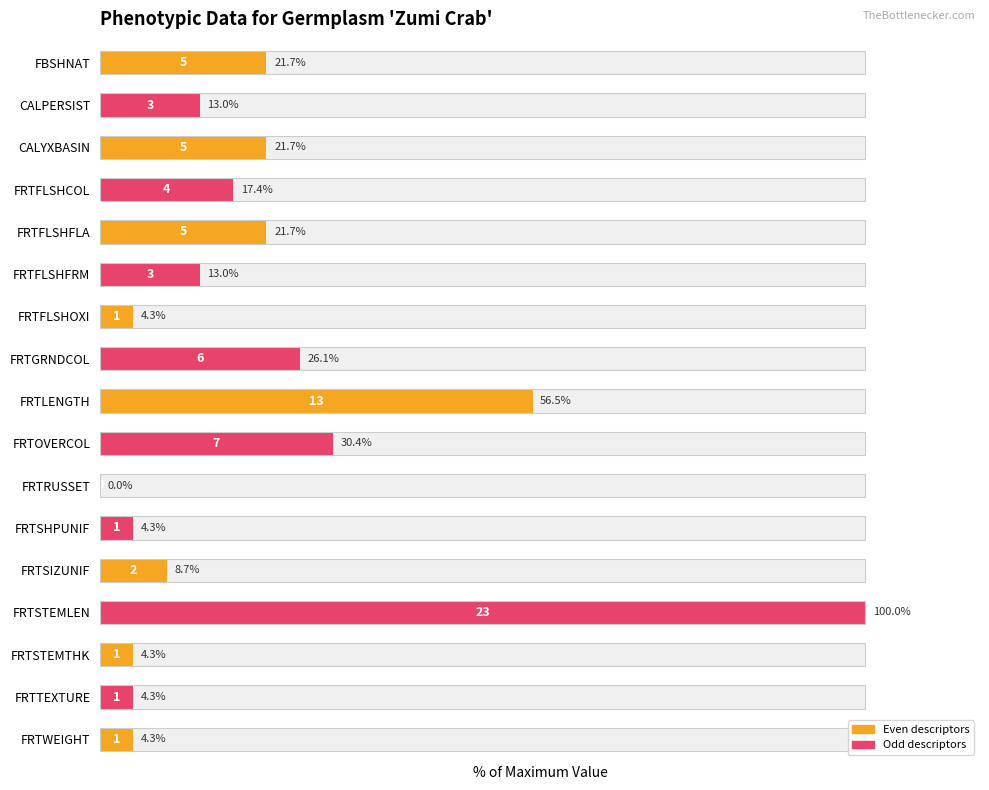

Are the bars horizontal?

Yes